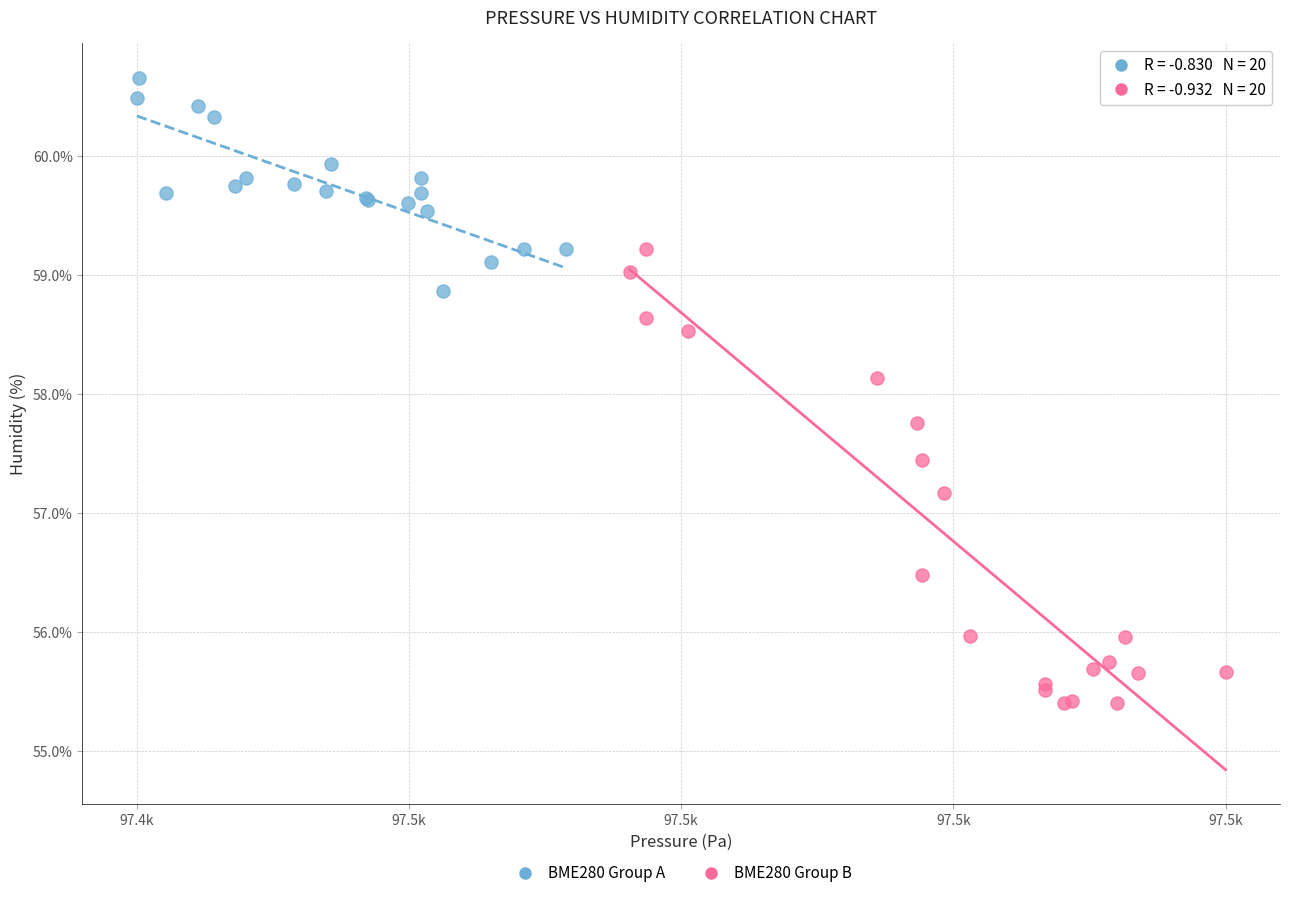

Which series contains the highest Y value?

BME280 Group A